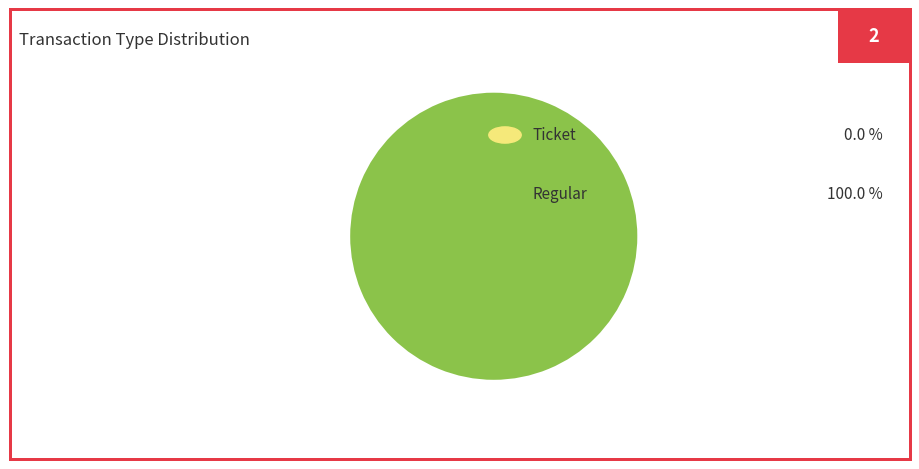

Which slice is the smallest?

Ticket